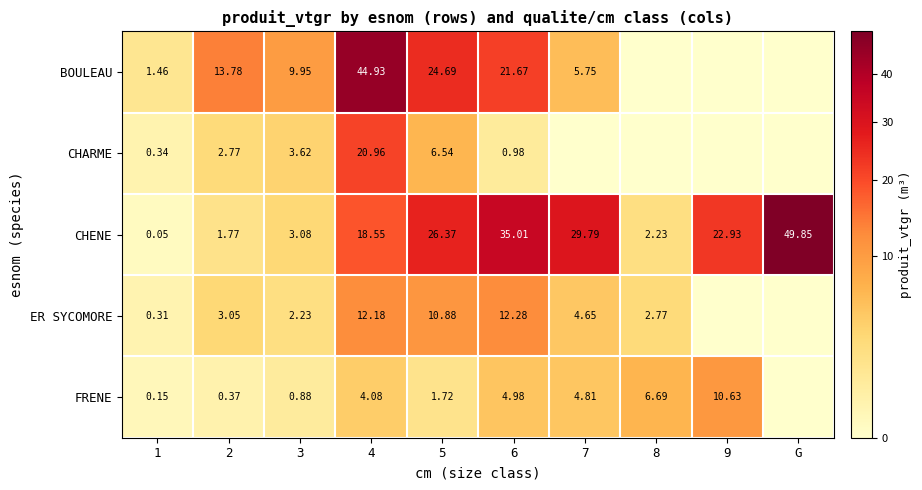

What is the total value across all series at 9?

33.6